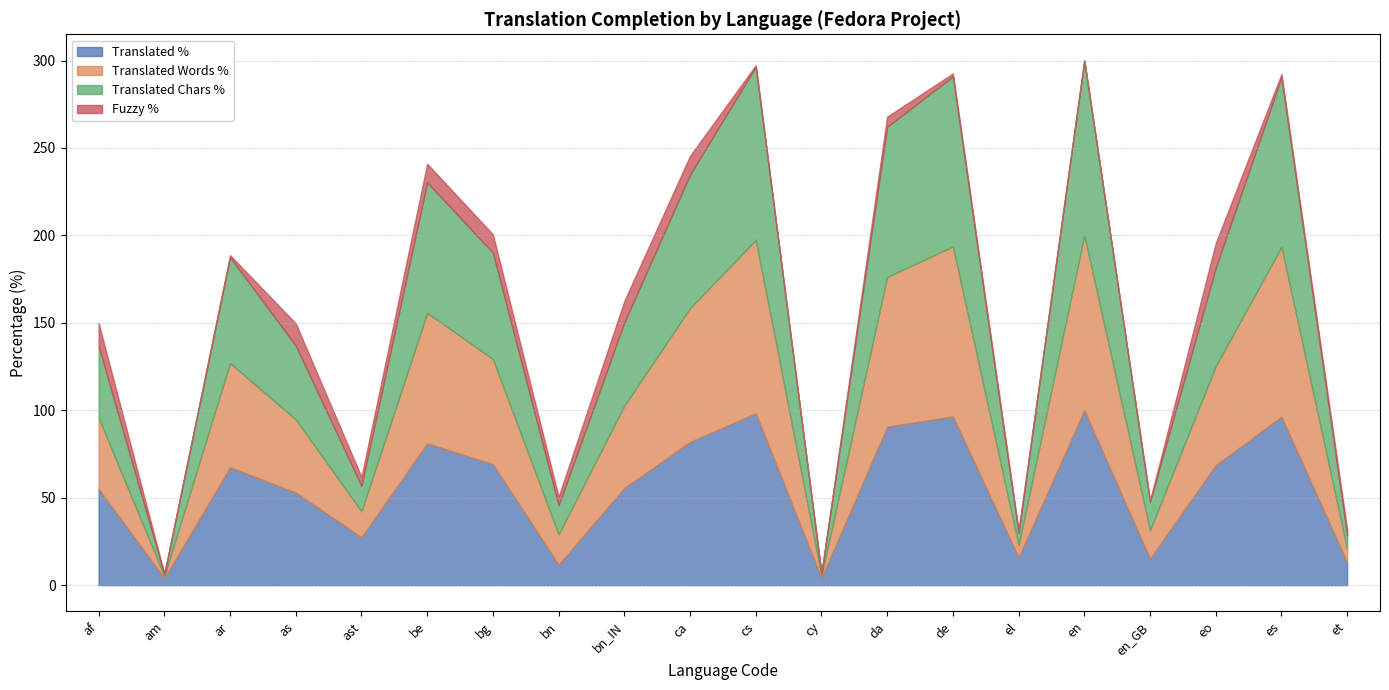

What are all the series names shown in the legend?

Translated %, Translated Words %, Translated Chars %, Fuzzy %